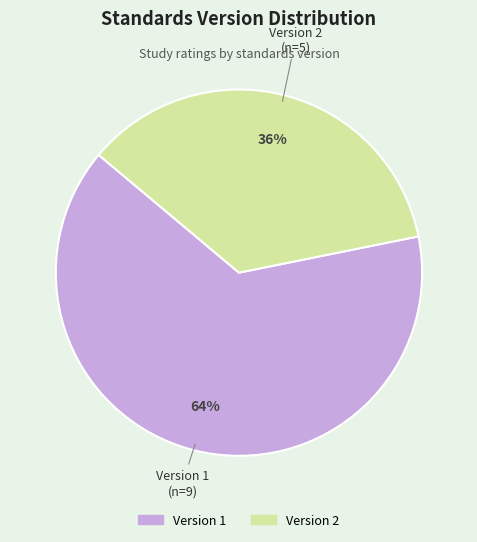

Is it true that Version 2 is 79% of the pie?

False